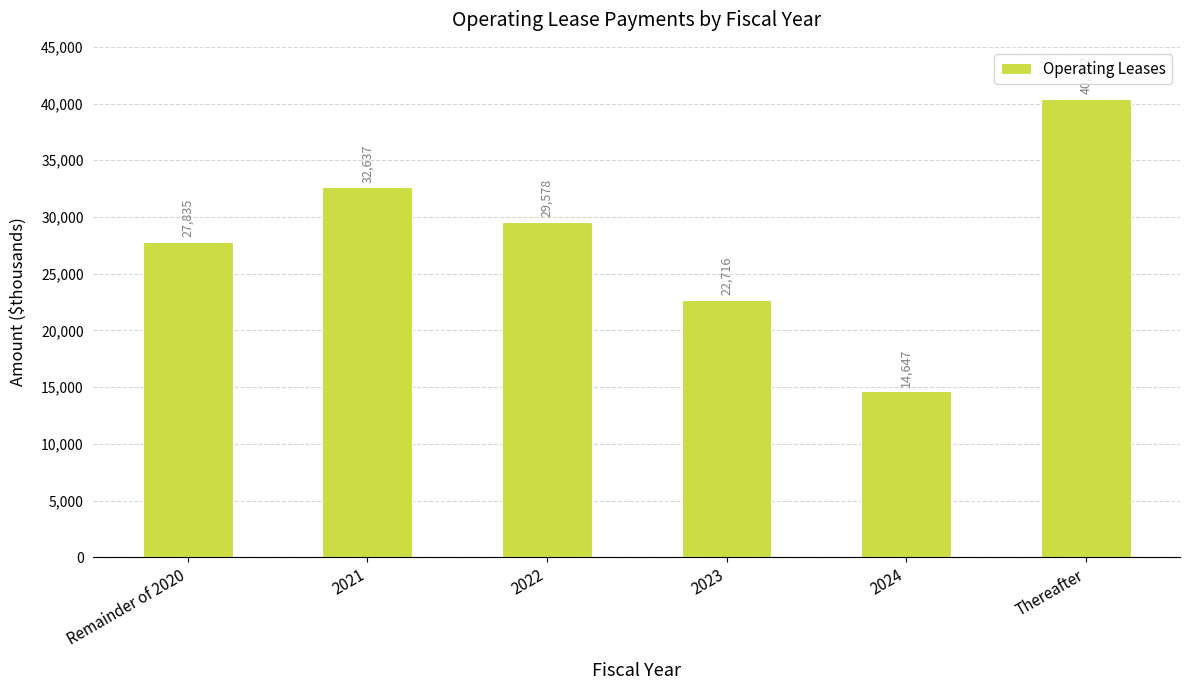

What is the minimum value shown in the chart?

14647